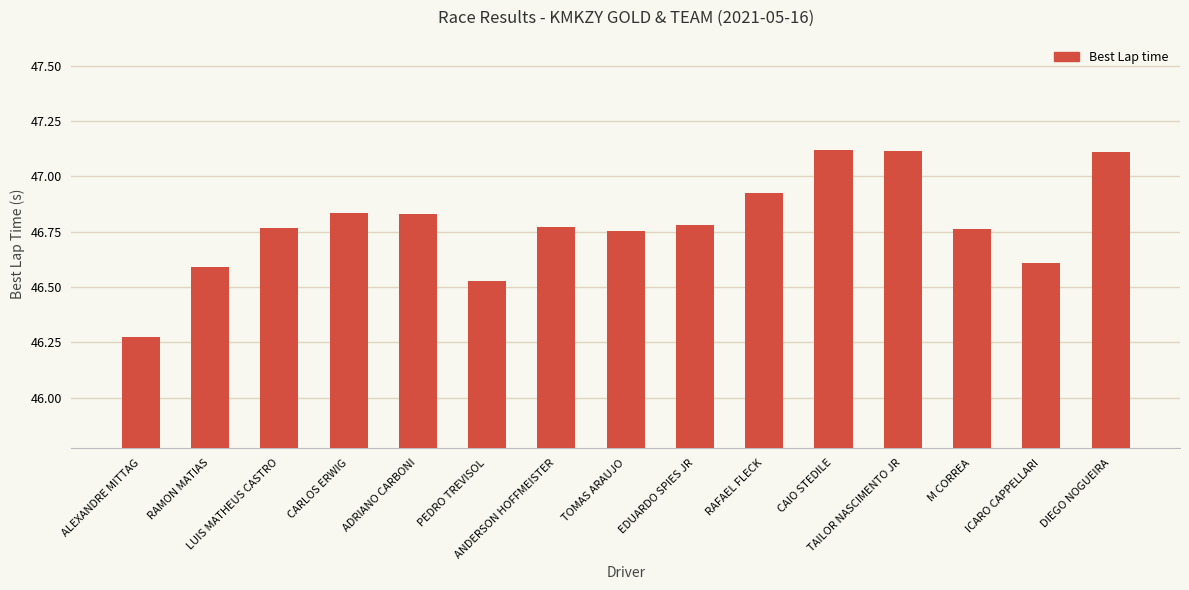

How many bars are there in total?

15